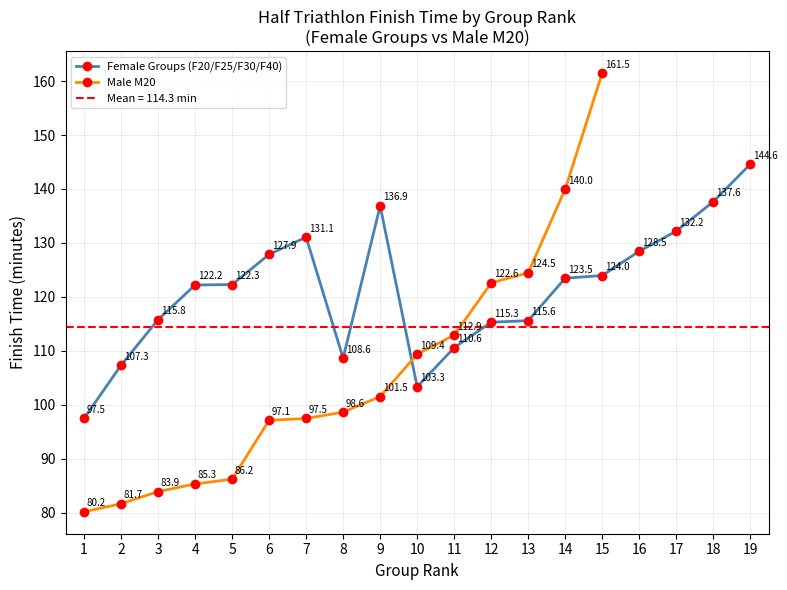

Rank the categories by Female Groups (F20/F25/F30/F40) value from lowest to highest.

1, 10, 2, 8, 11, 12, 13, 3, 4, 5, 14, 15, 6, 16, 7, 17, 9, 18, 19